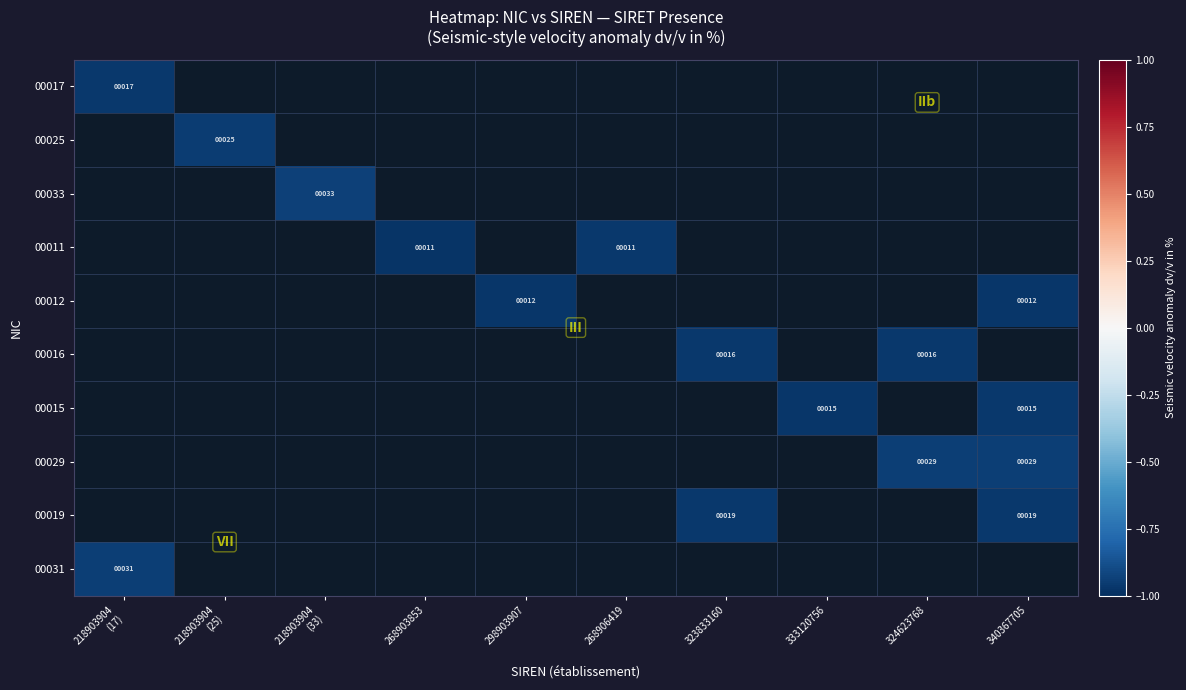

Is it true that 00015 equals -1.7 at 333120756?

False